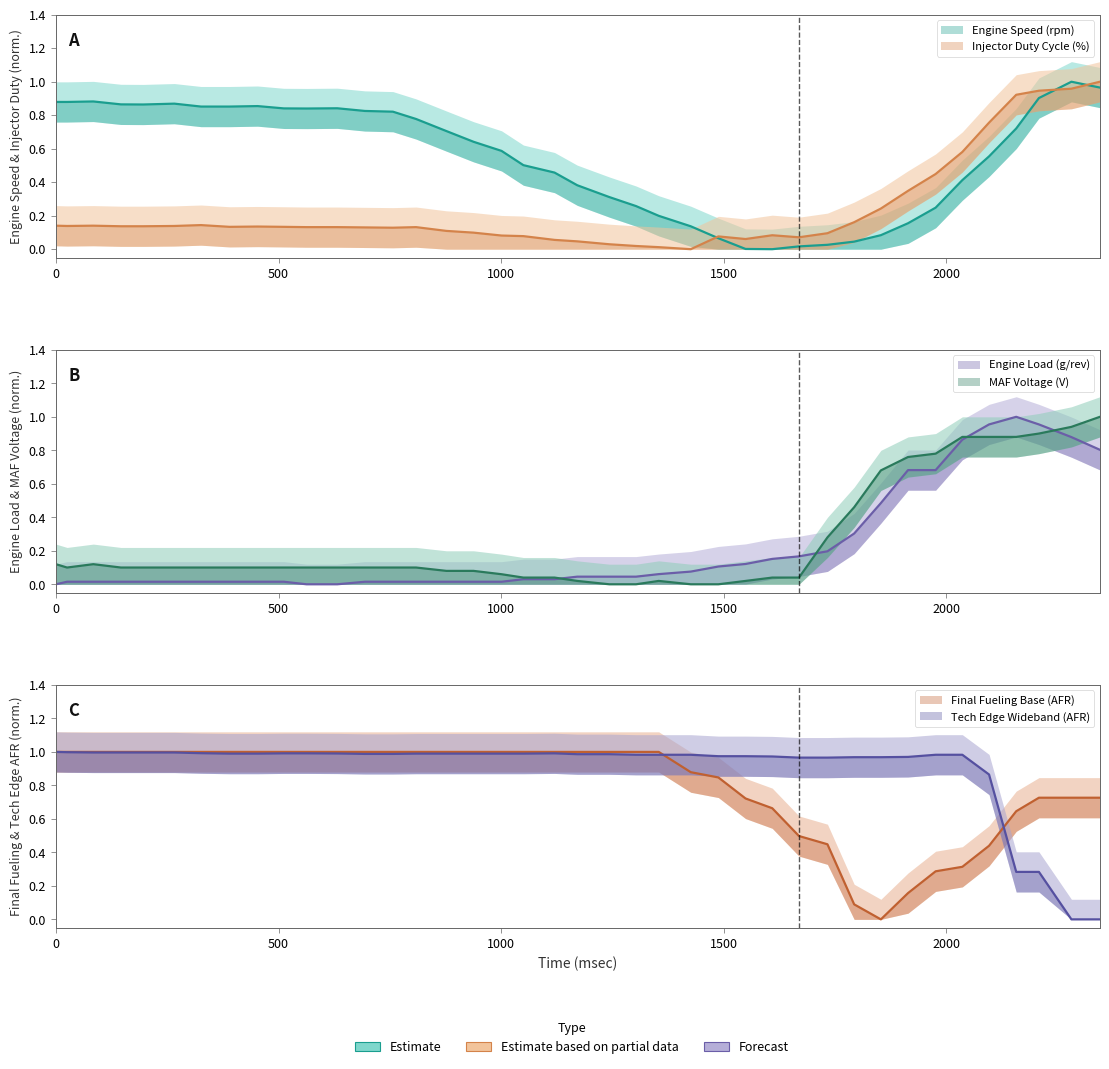

Which category has the highest value across all series?

2281